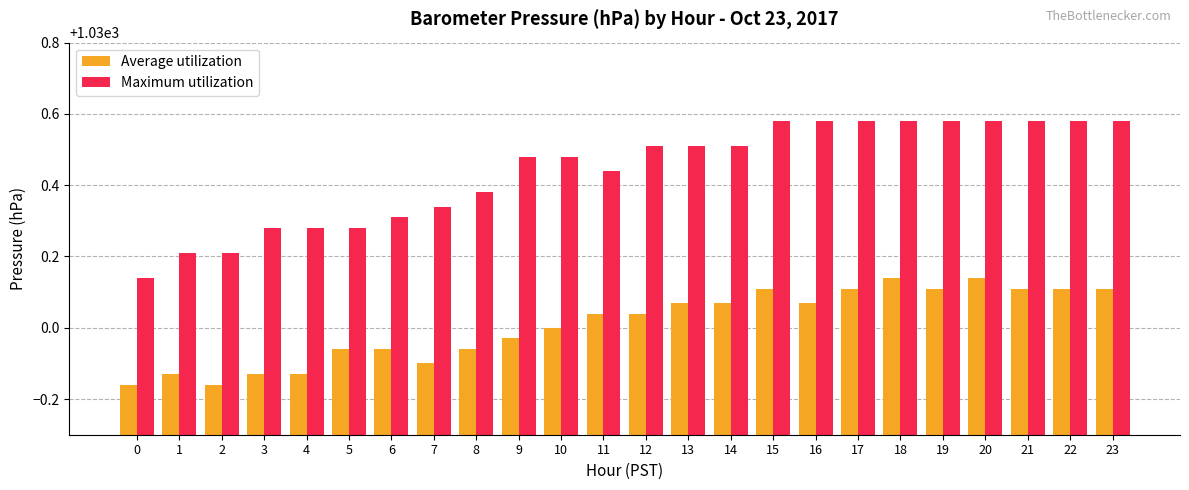

True or false: Average utilization has a value of 1030.1 at 16.

True